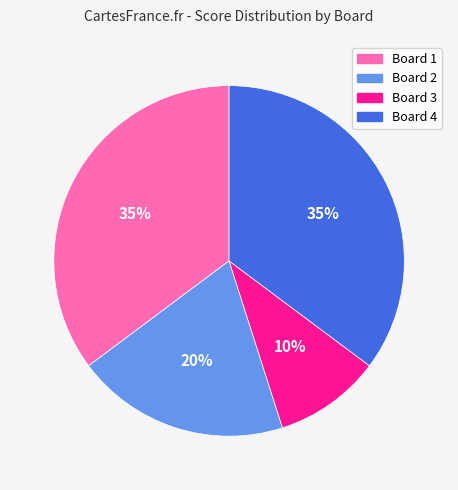

To the nearest percent, what is the difference between the Board 4 and Board 2 slice percentages?

15%